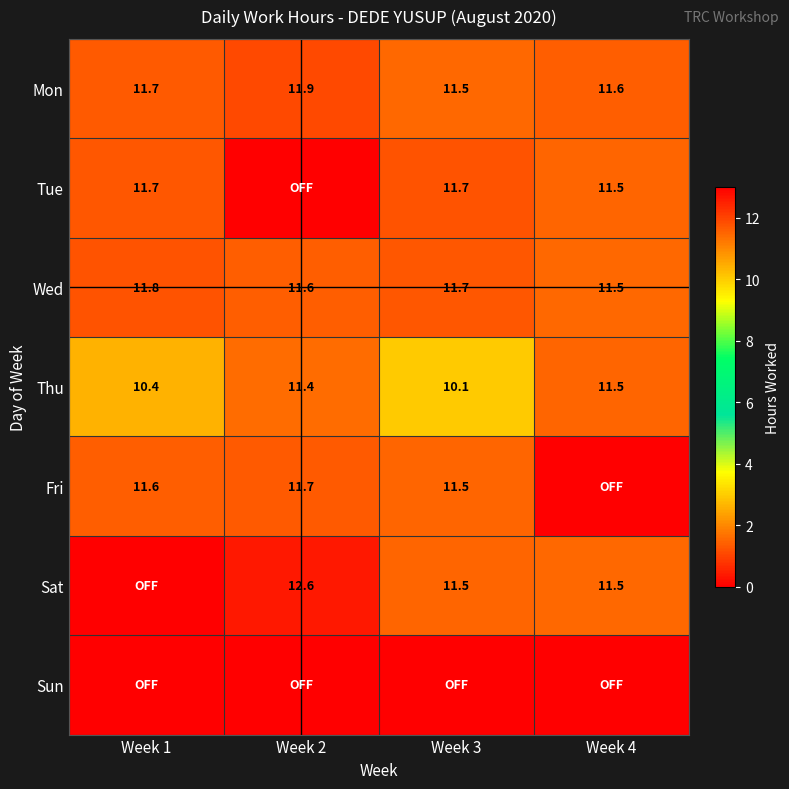

List the labels in order of Mon value, smallest first.

Week 3, Week 4, Week 1, Week 2